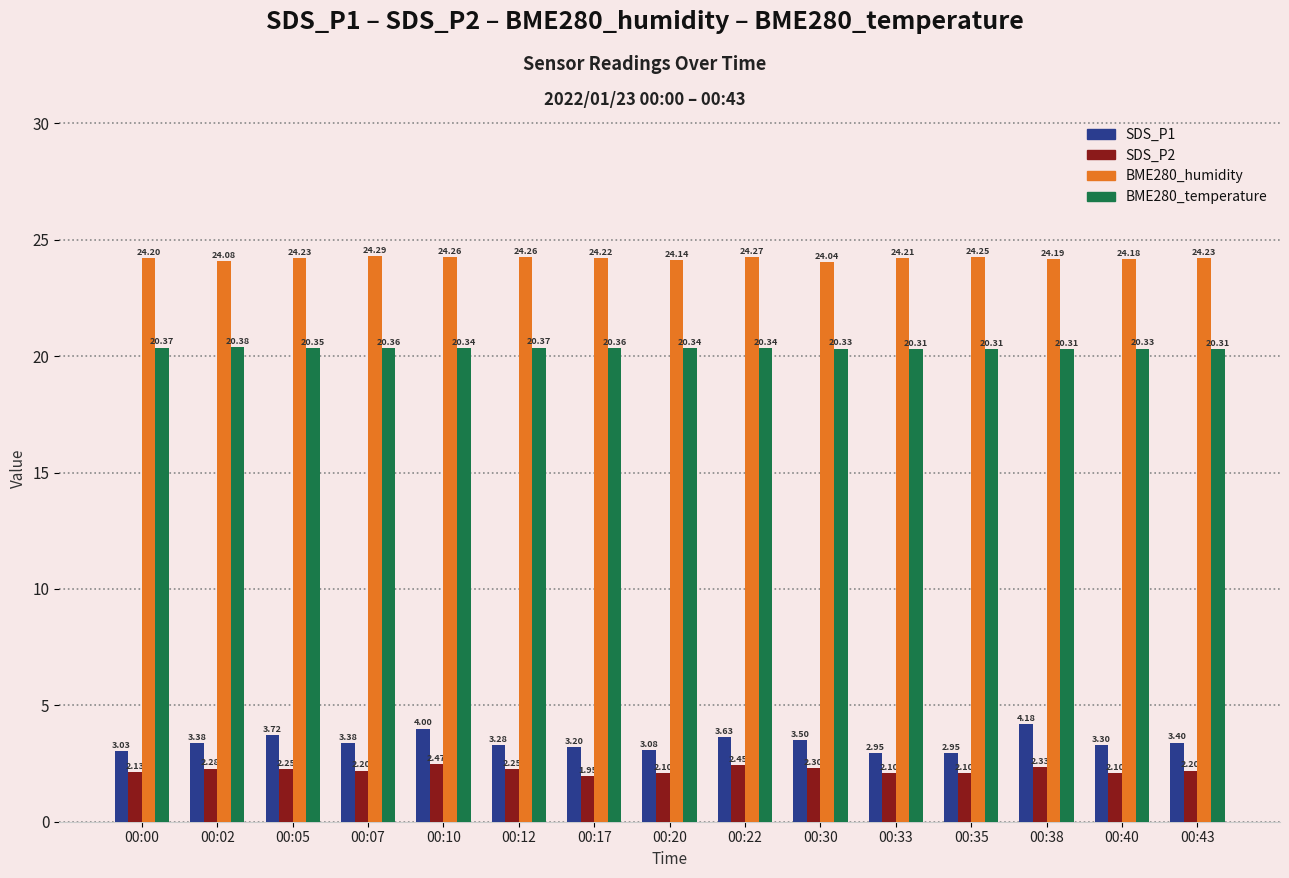

True or false: SDS_P2 has a value of 1.0 at 00:10.

False